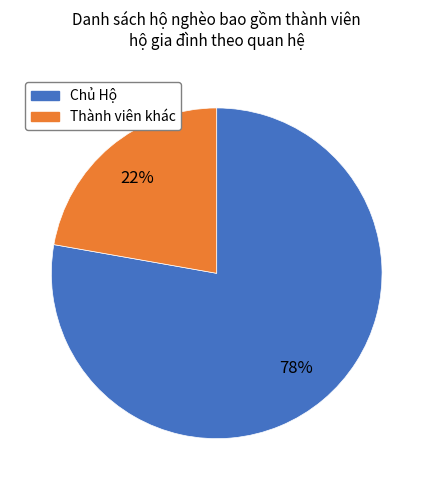

Is it true that Thành viên khác is 22% of the pie?

True